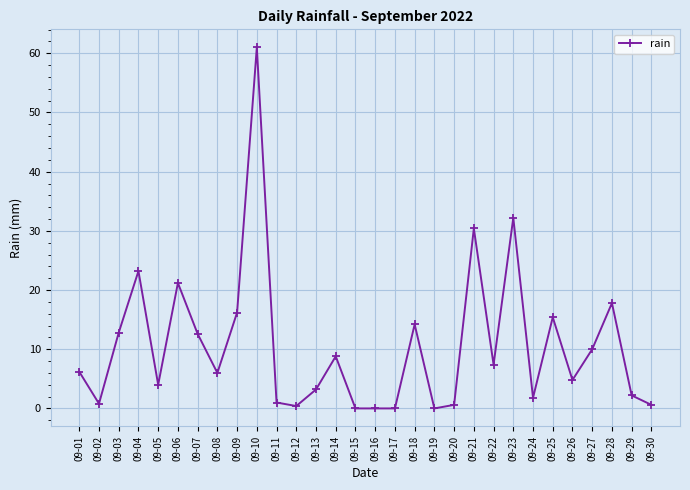

At which category does the data reach its first local peak?

09-04